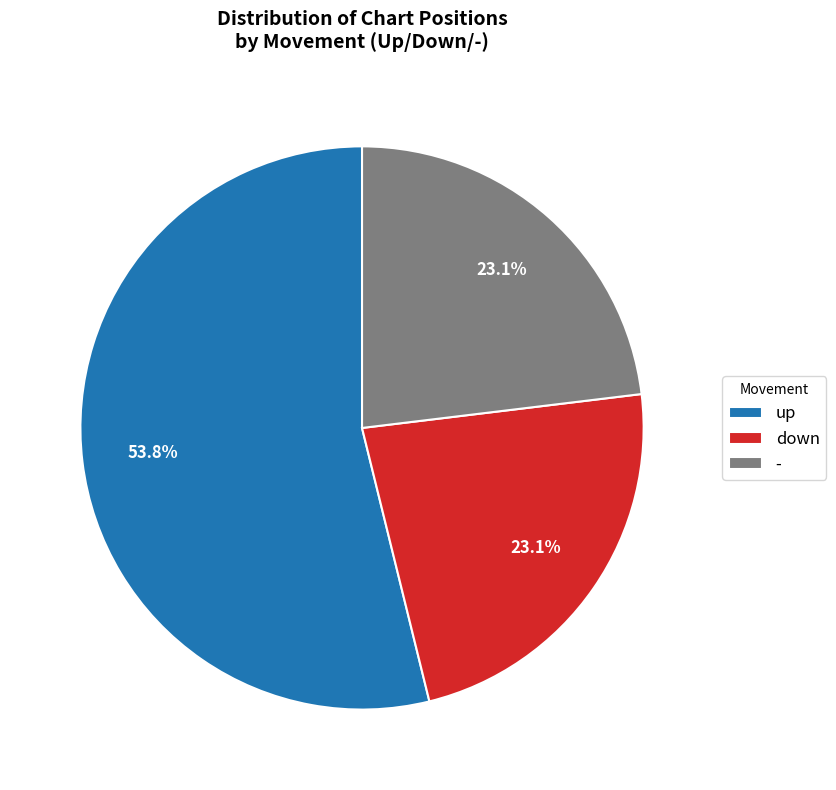

Do - and up together represent more than half of the pie?

Yes